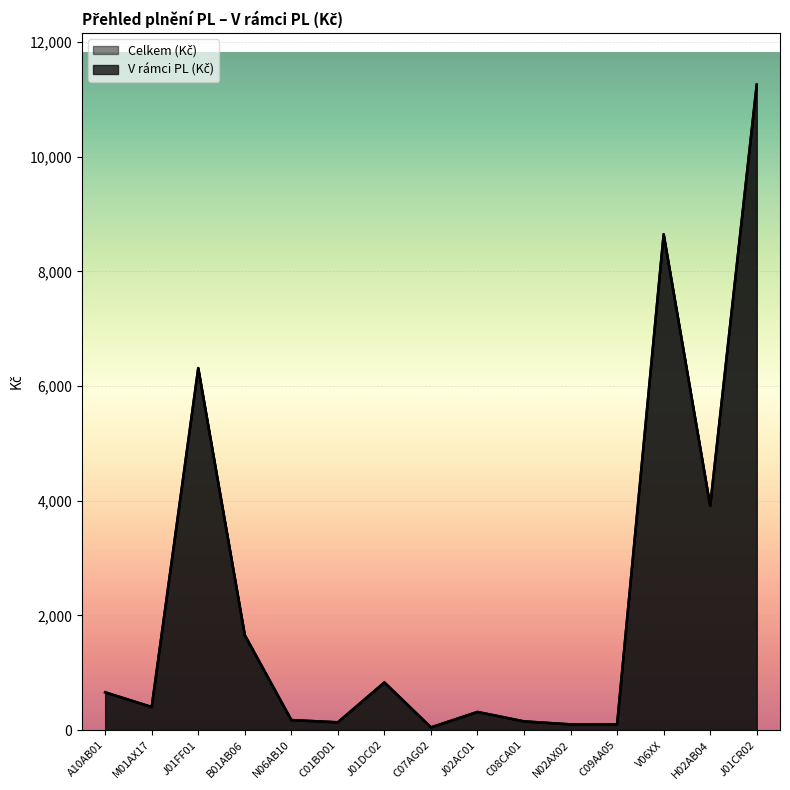

At which label does Celkem (Kč) reach its peak?

J01CR02